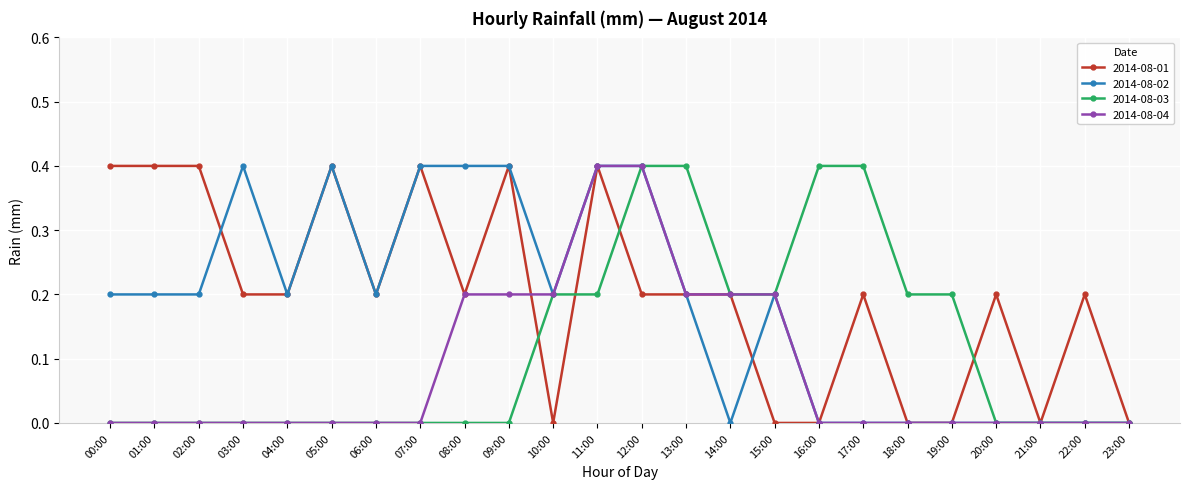

What are all the series names shown in the legend?

2014-08-01, 2014-08-02, 2014-08-03, 2014-08-04